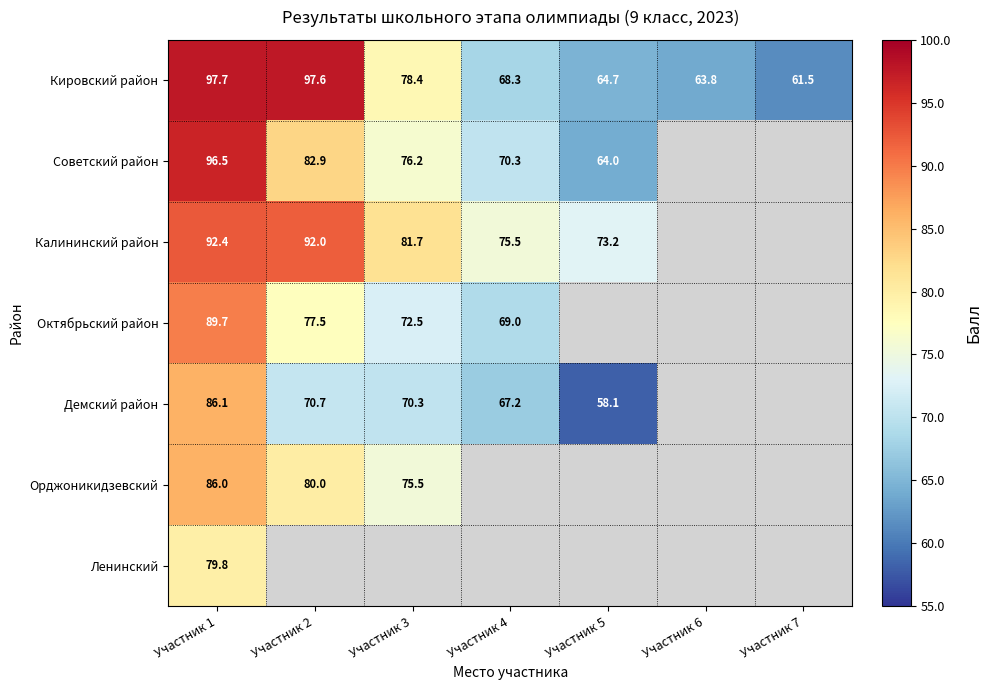

At which label is Кировский район closest to 79?

Участник 3